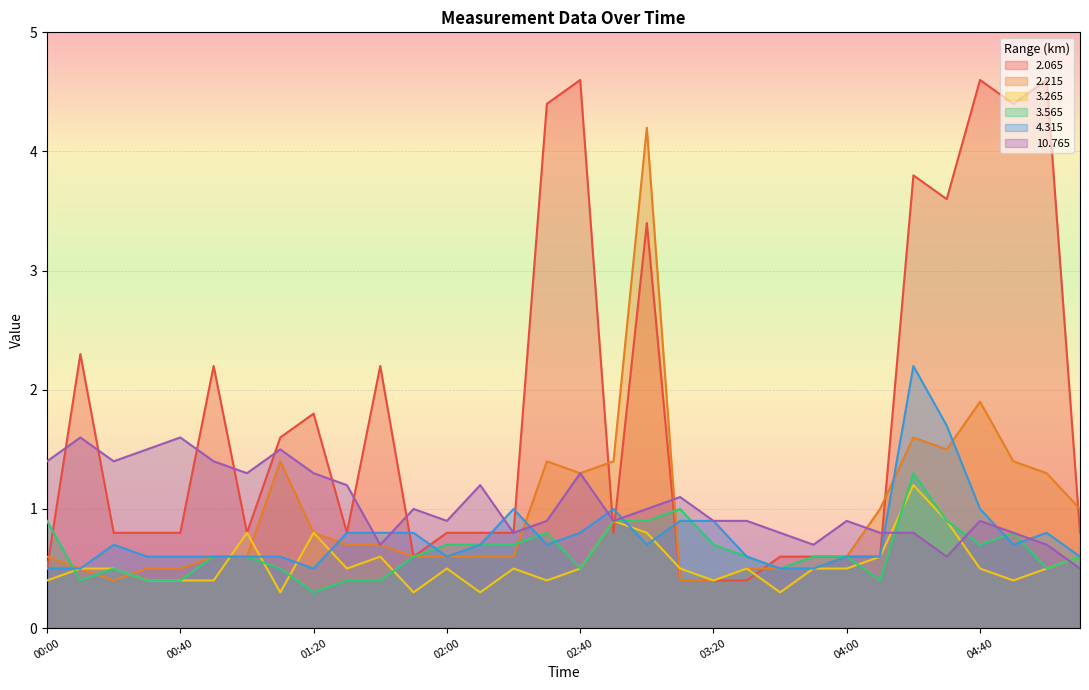

The 3.565 series shows 1.2 at 04:50. True or false?

False